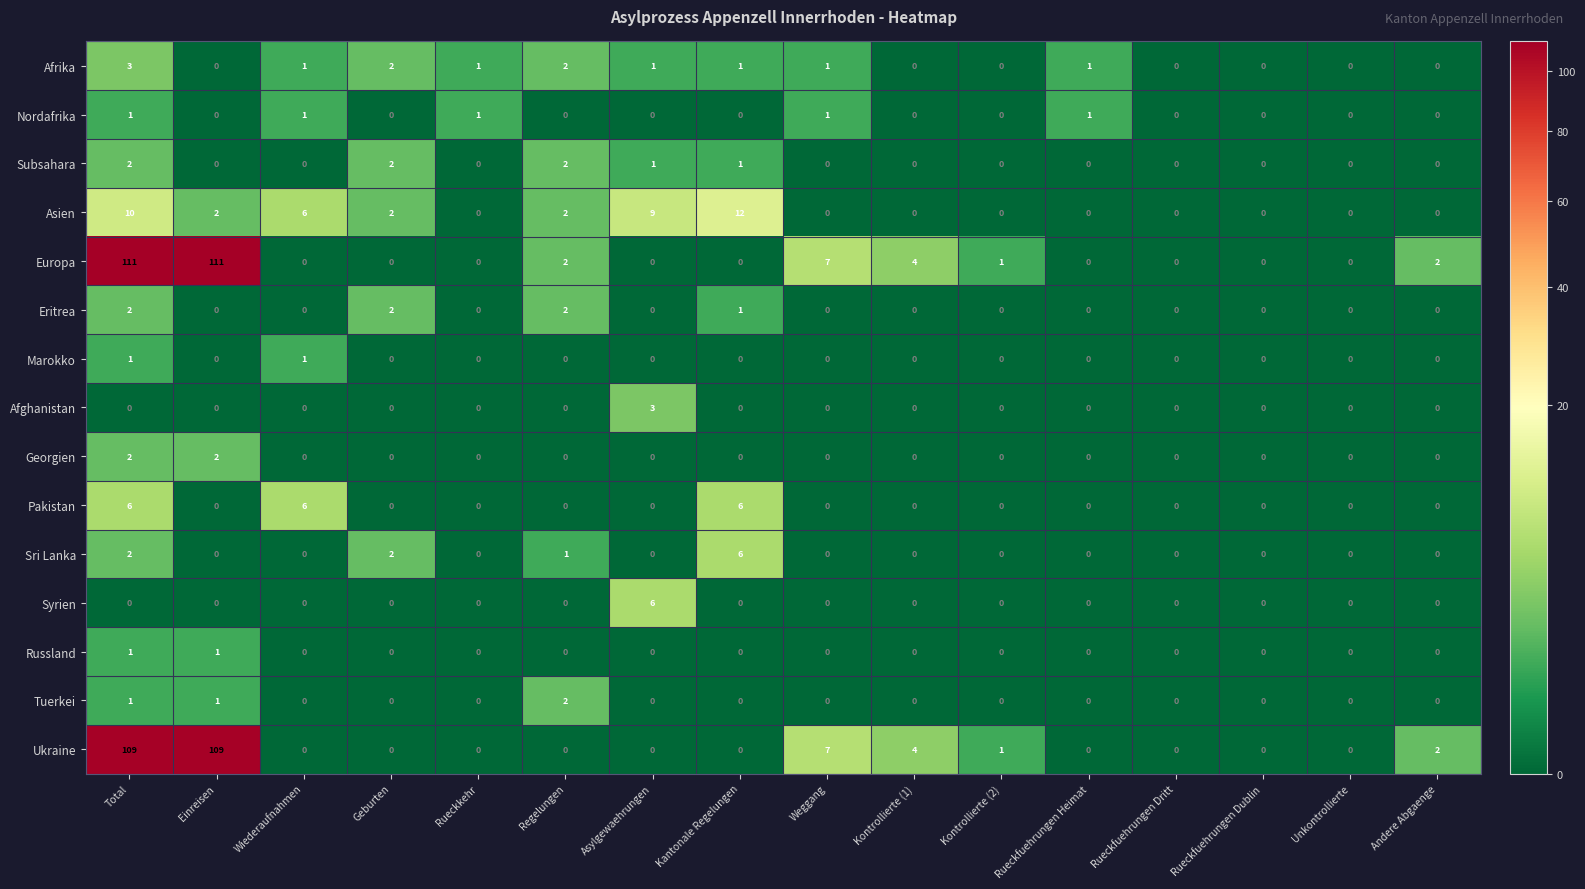

What is the difference between the highest and lowest values at Total?

111